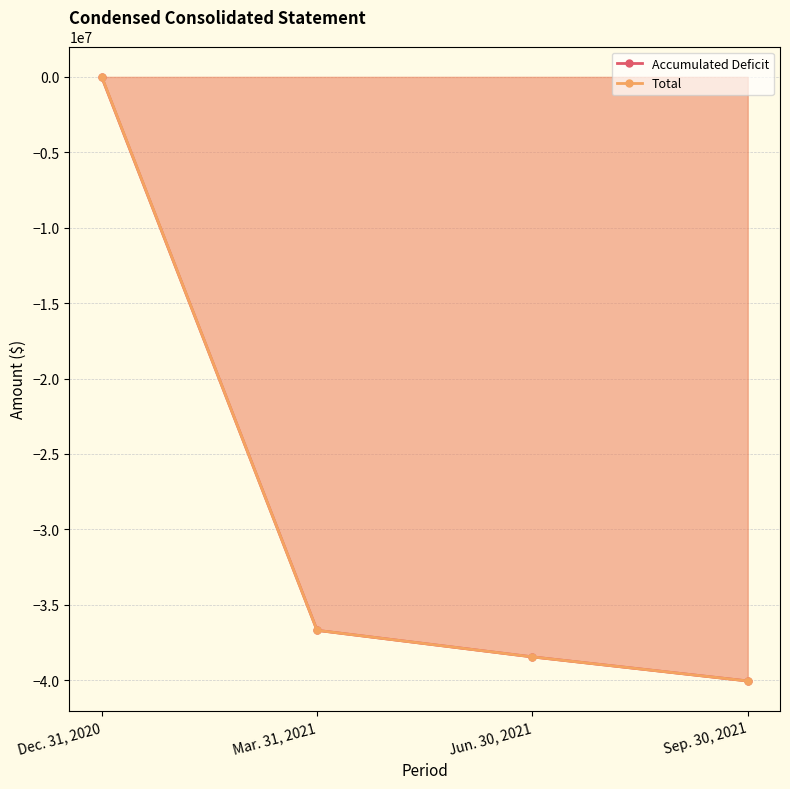

What is the average value of the Accumulated Deficit series?

-28807716